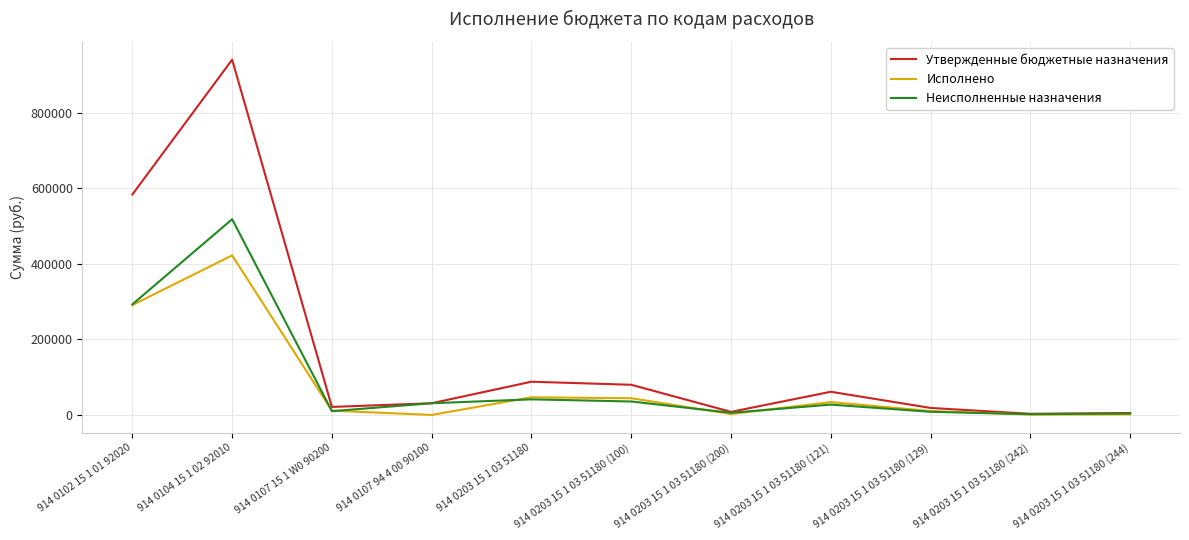

Is this an area chart (filled region under the line)?

No